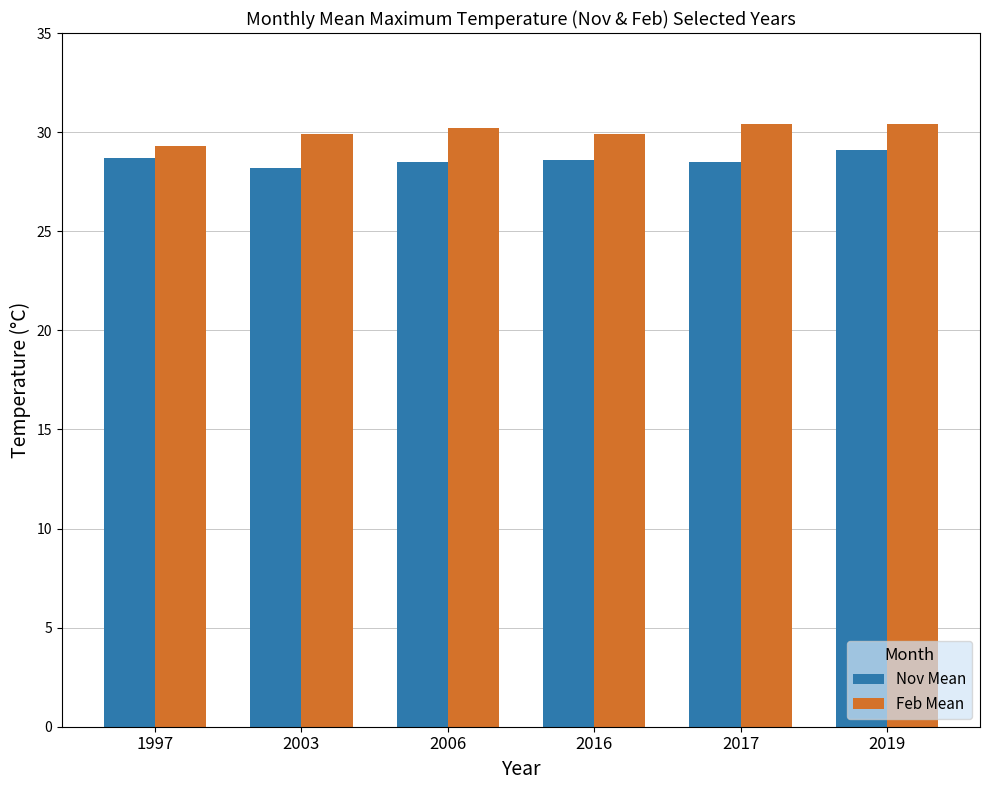

Where is Feb Mean nearest to the value 29?

1997